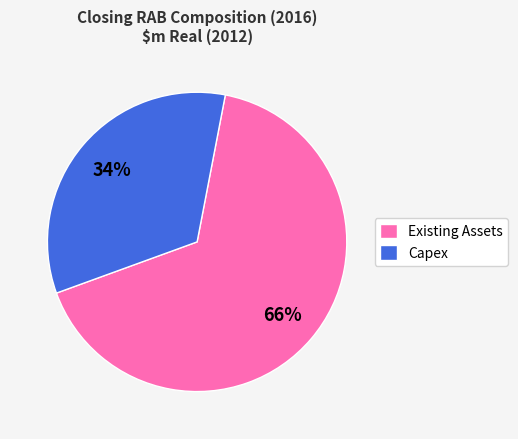

Between Existing Assets and Capex, which is larger?

Existing Assets